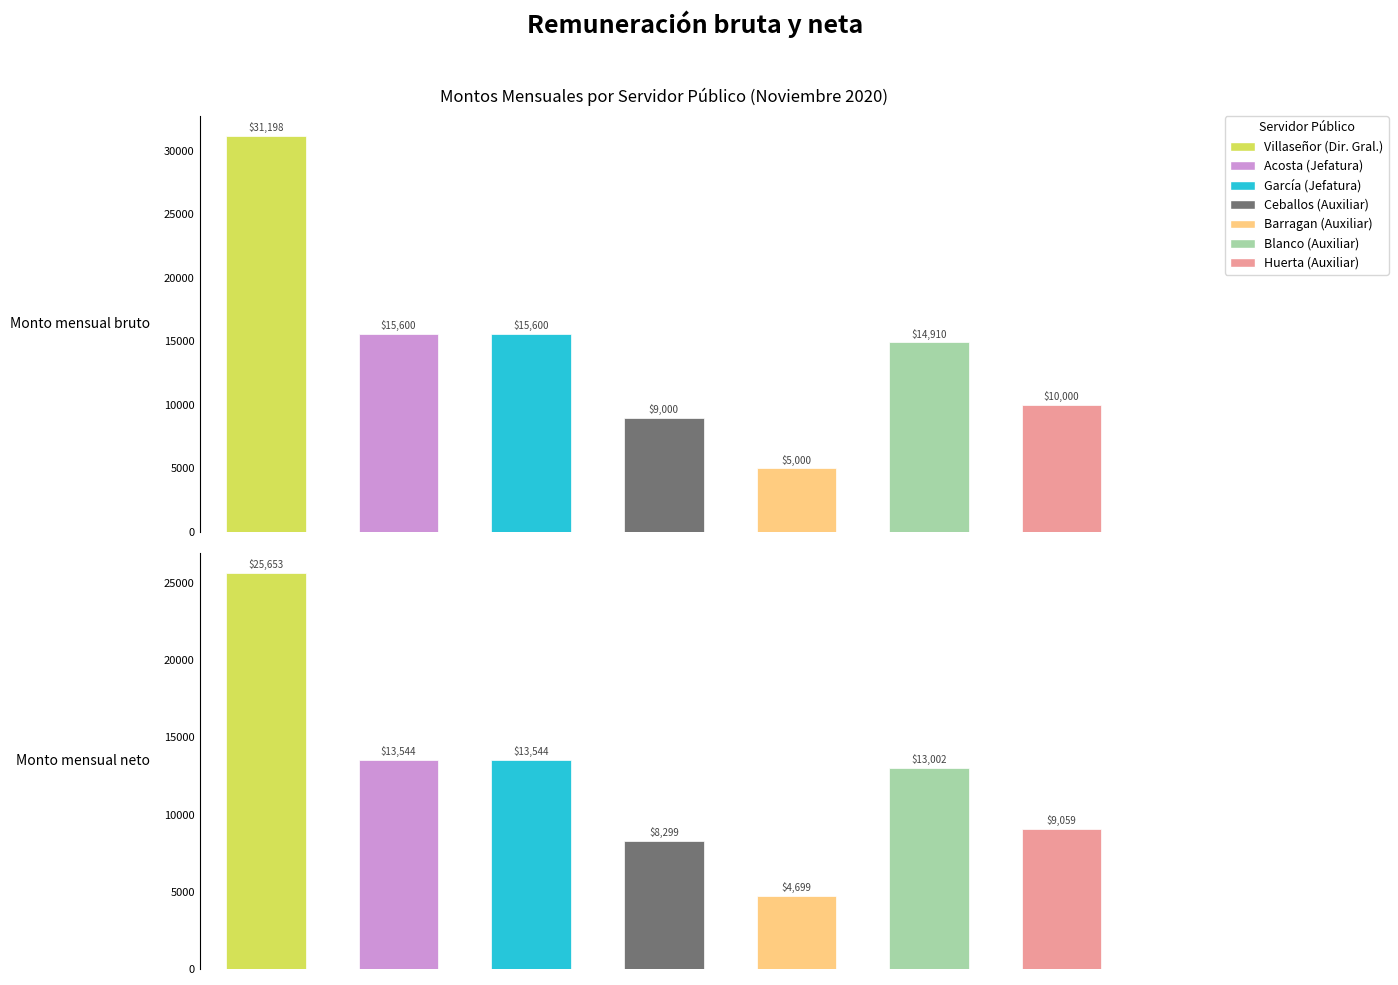

Which label corresponds to the largest value in the chart?

Miriam Guadalupe Villaseñor